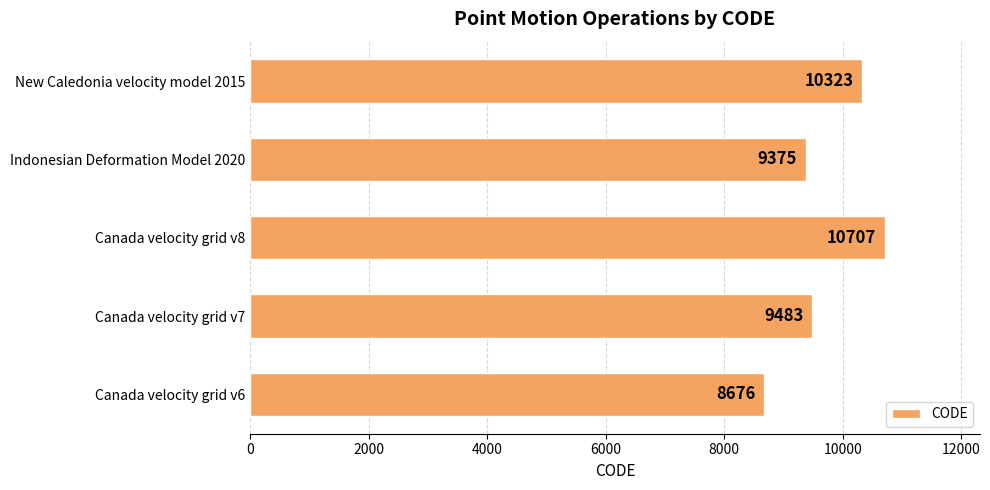

What is the change in value from Canada velocity grid v7 to Canada velocity grid v8?

+1224